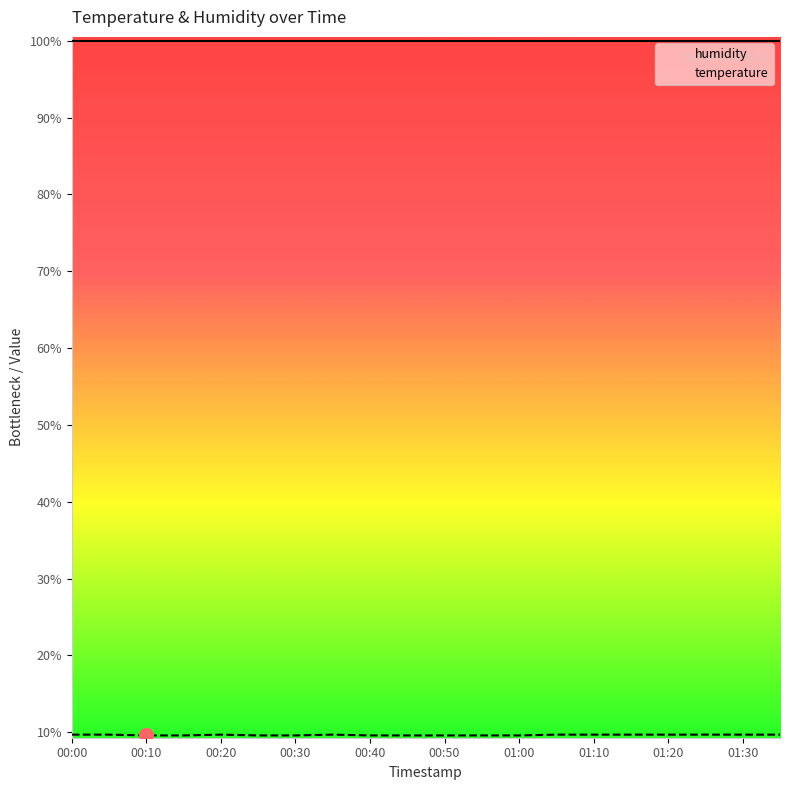

What is the maximum value for humidity?

99.9